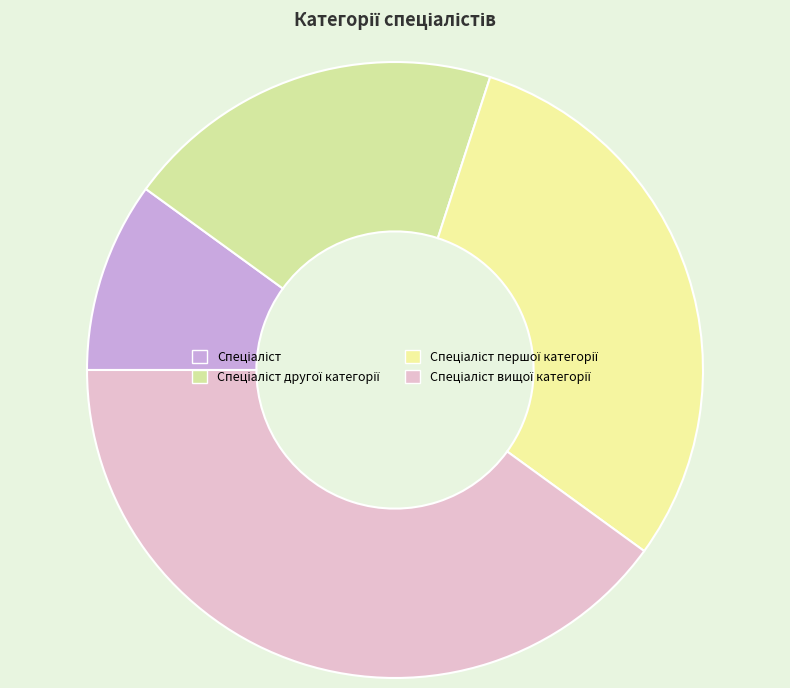

Which category has the smallest portion of the pie?

Спеціаліст